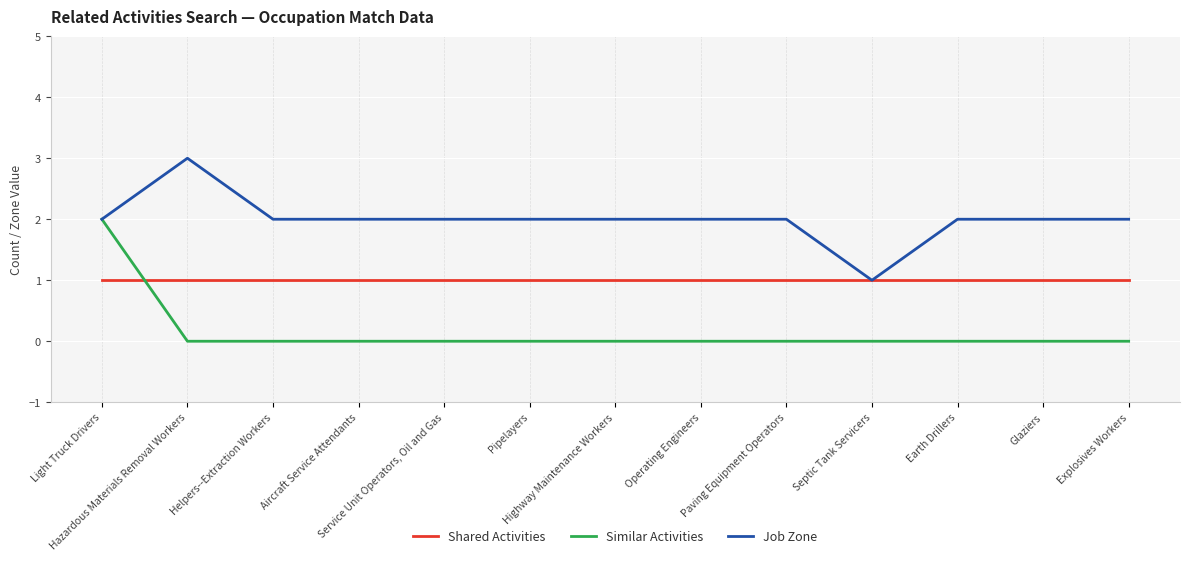

List the series in order of their overall mean, highest first.

Job Zone, Shared Activities, Similar Activities